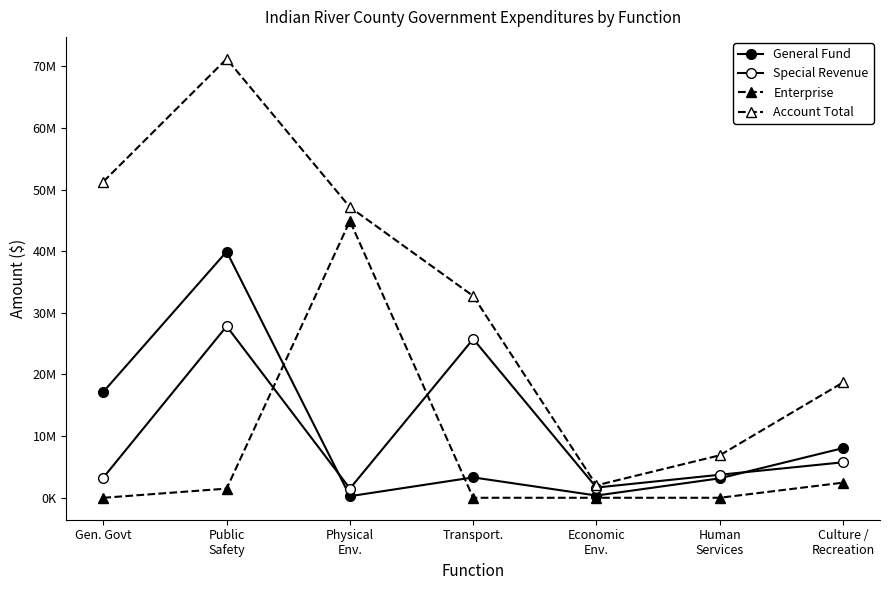

What is the difference between the maximum and minimum values in the Enterprise series?

44905971